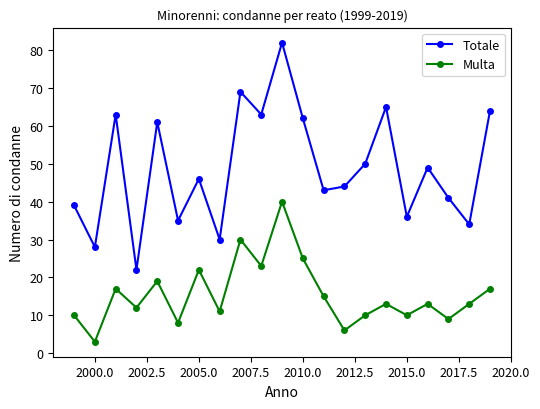

How many data points does each series have?

21